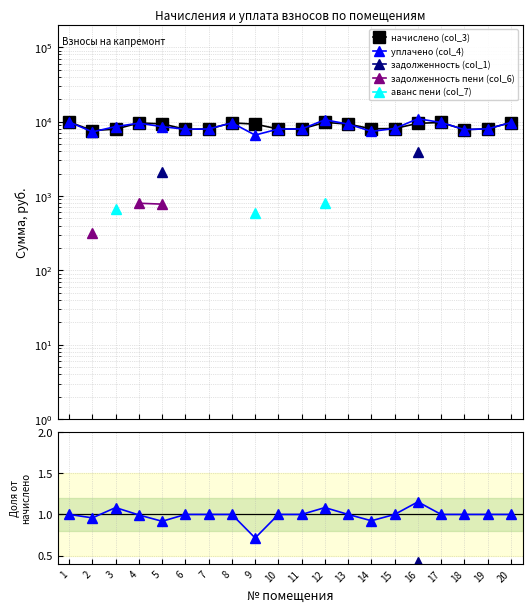

At which category does аванс пени (col_7) reach its first local peak?

3